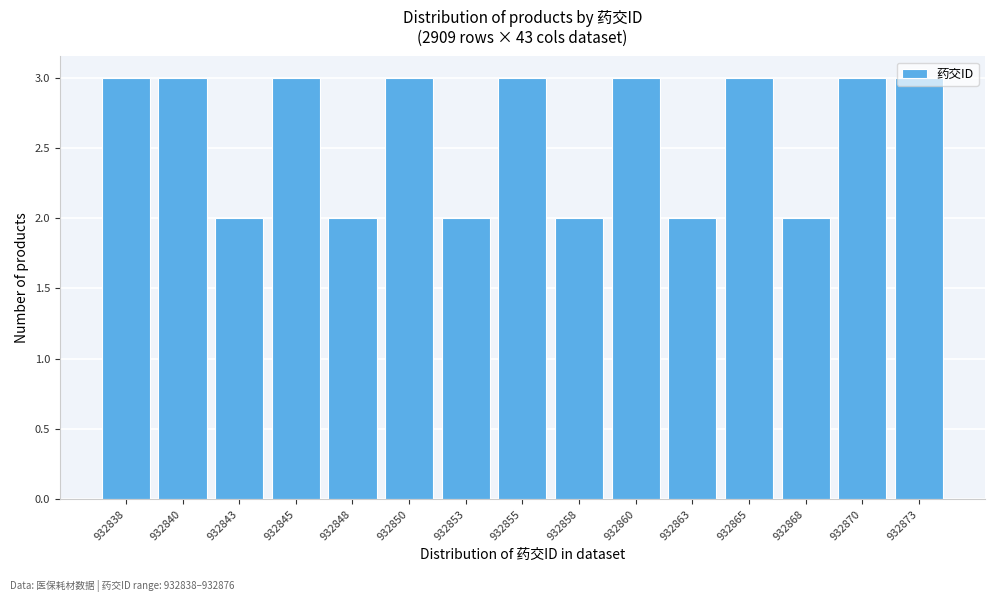

What is the sum of the values at 932860 and 932865?

6